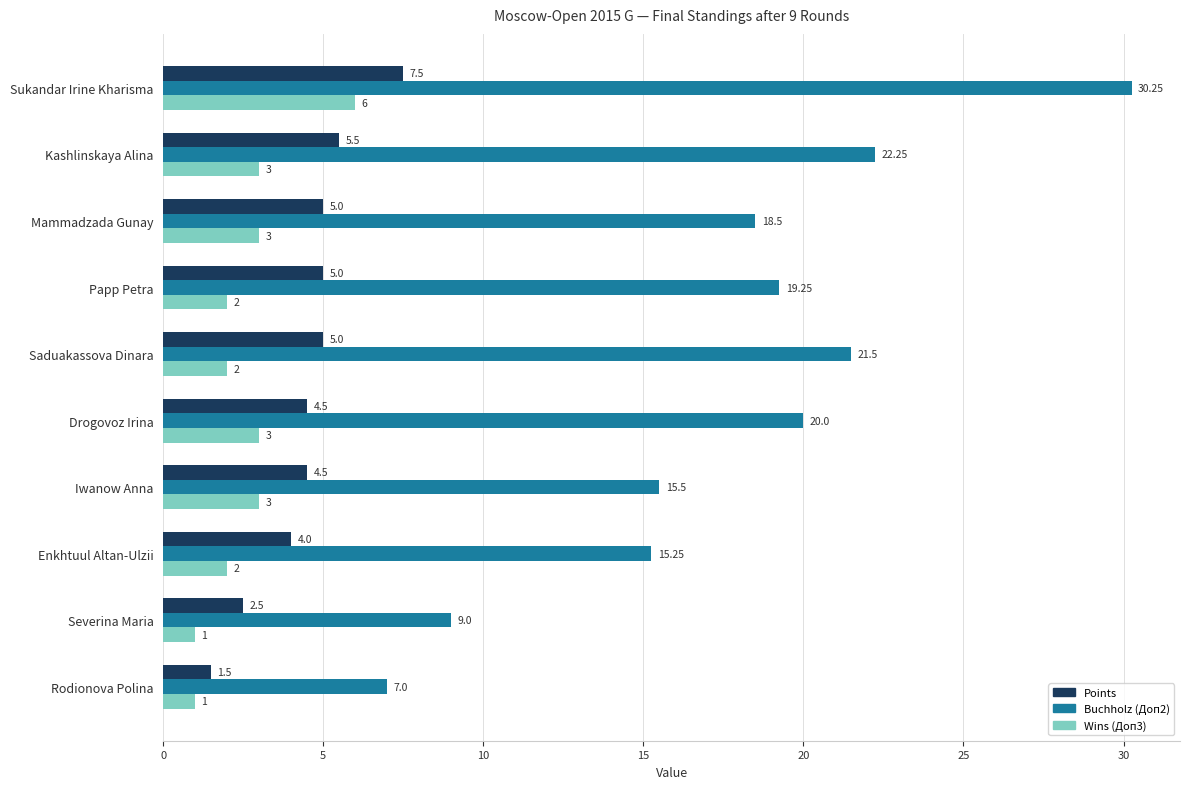

Which category has the highest value in the Buchholz (Доп2) series?

Sukandar Irine Kharisma